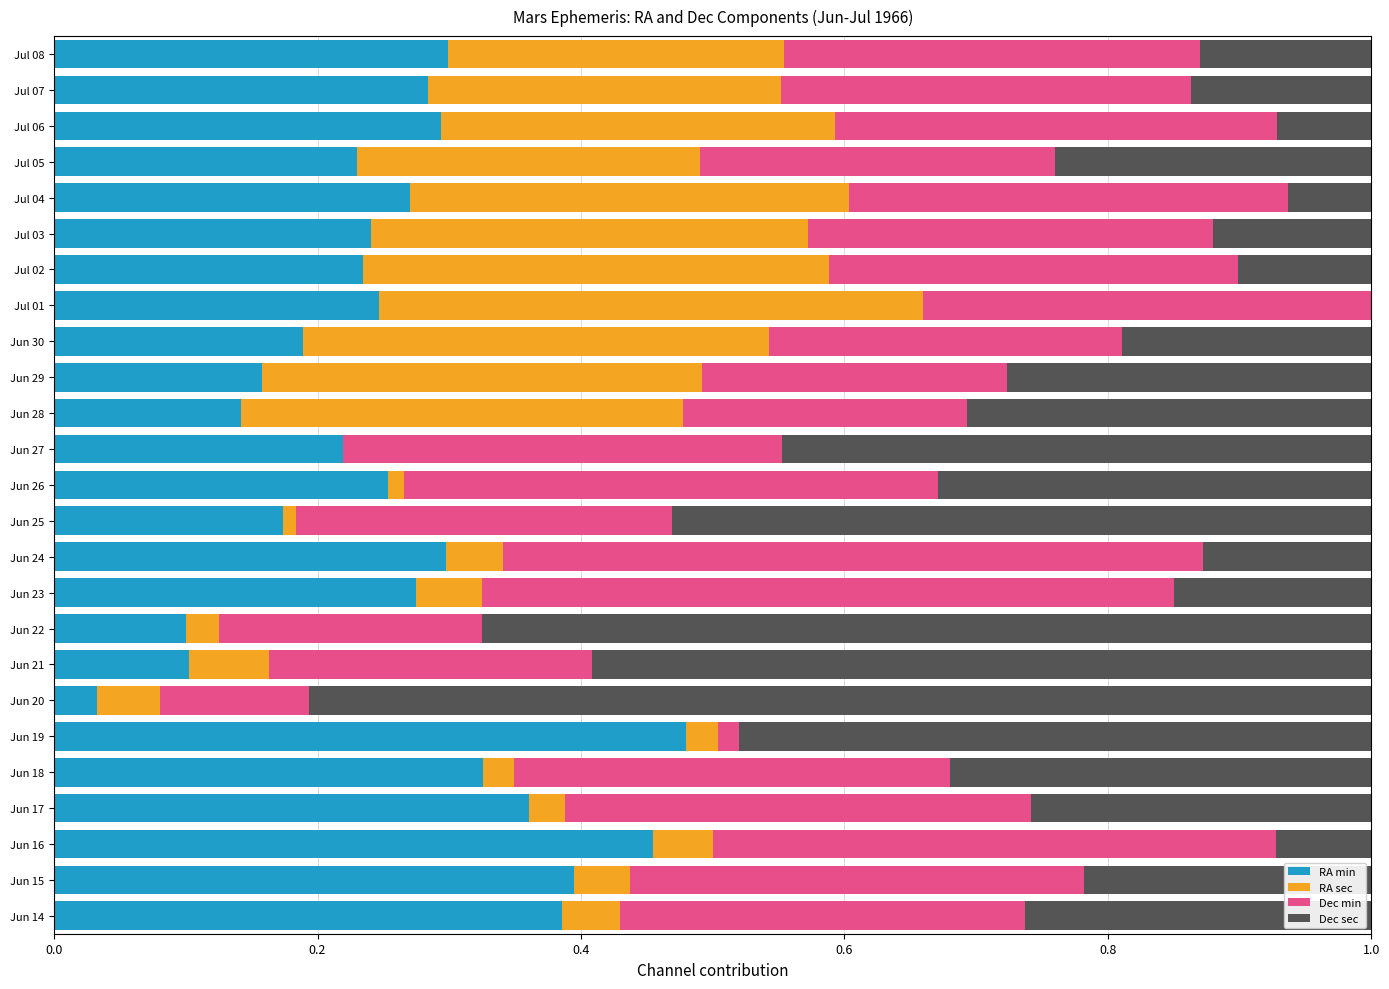

What is the total value across all series at Jun 23?

1.0